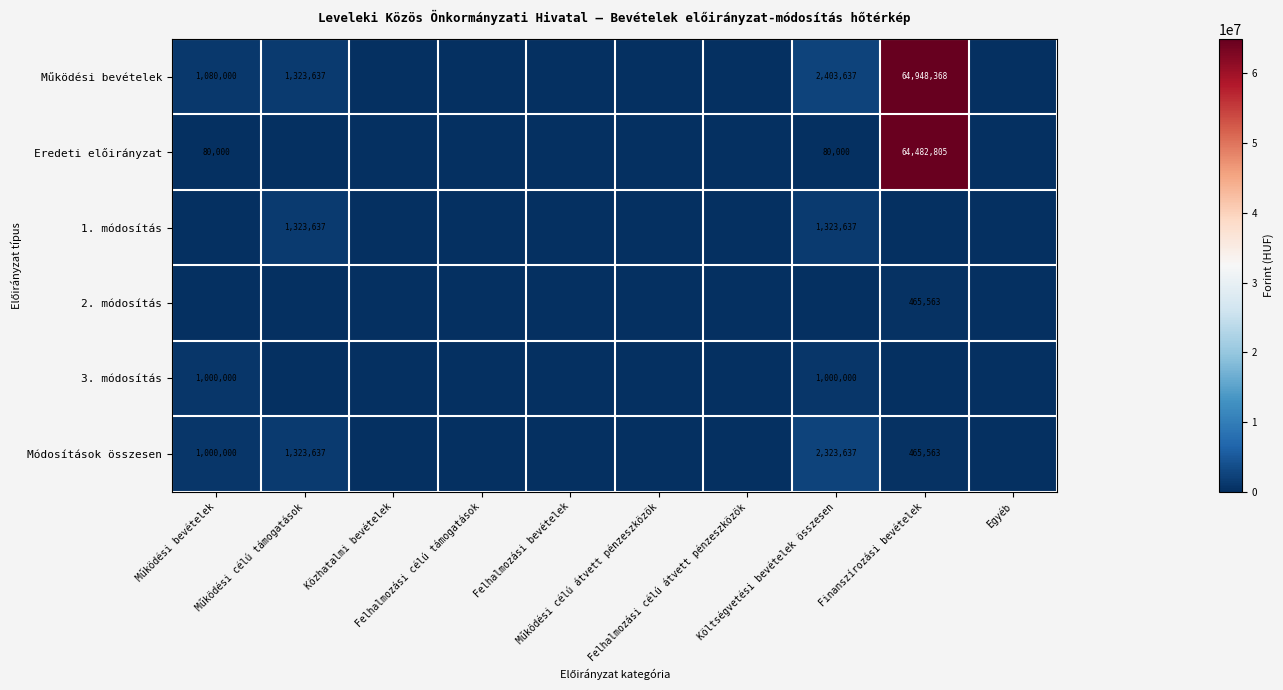

Is the value of 2. módosítás at Működési célú átvett pénzeszközök greater than the value of Működési bevételek at Működési bevételek?

No